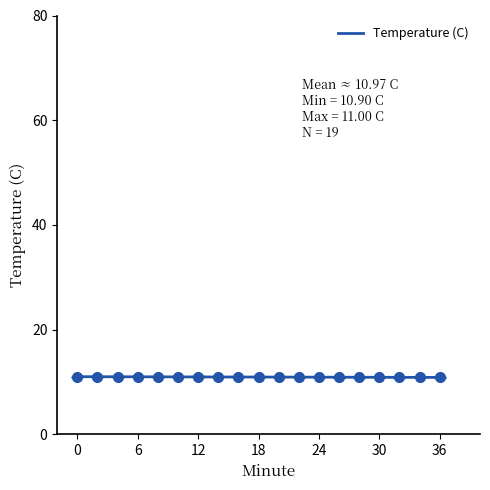

The chart shows a value of 10.9 at 18. True or false?

True